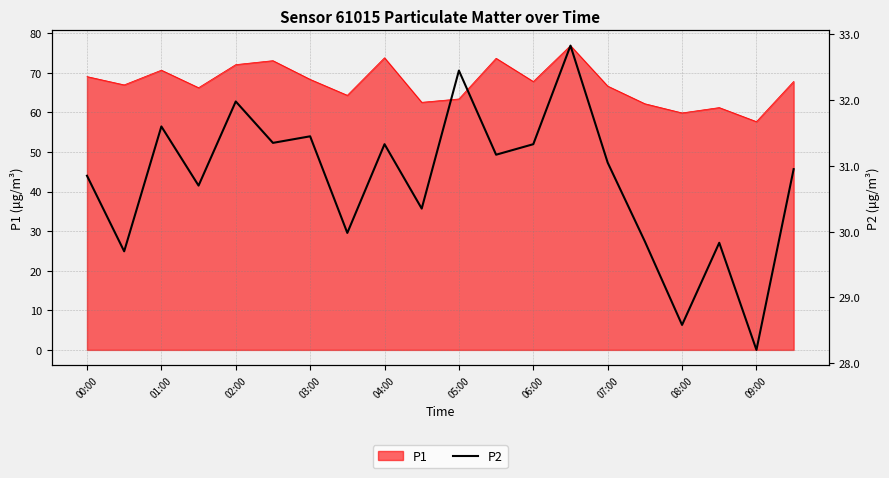

The P1 series shows 21.1 at 08:00. True or false?

False